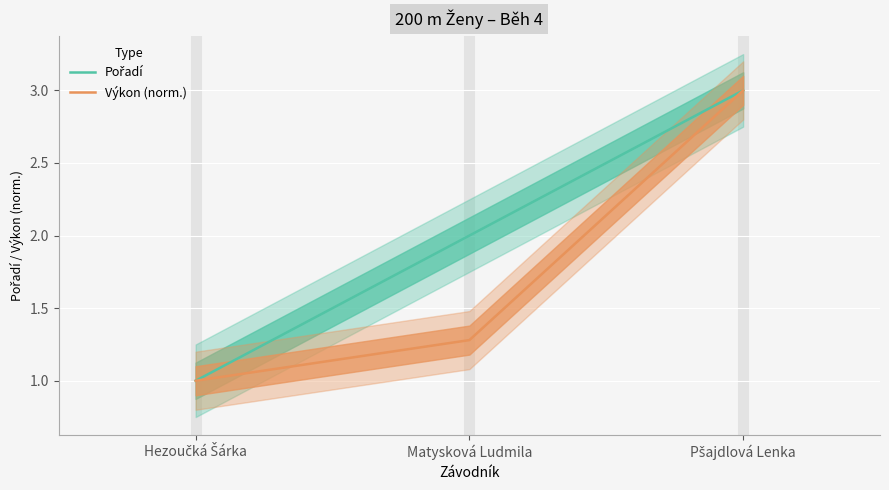

What position from the left is Matysková Ludmila?

2